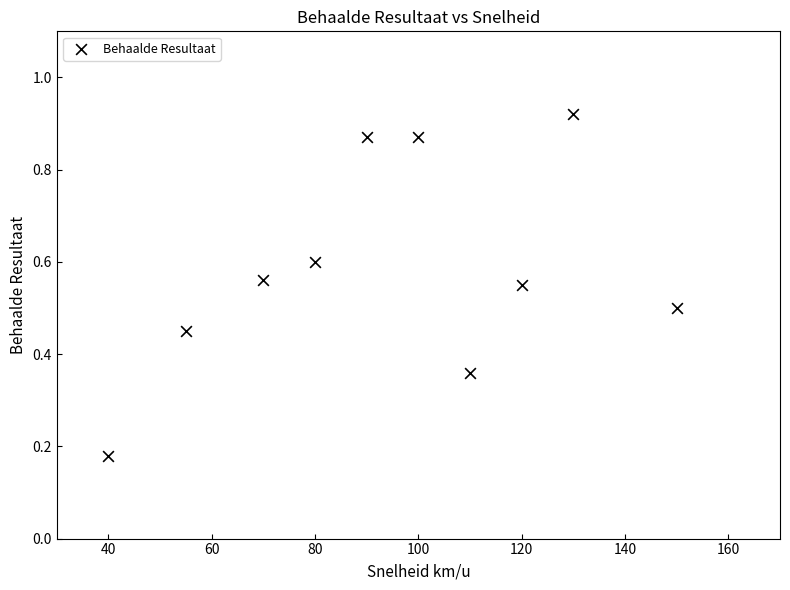

What is the range of X values (max minus min)?

110.0